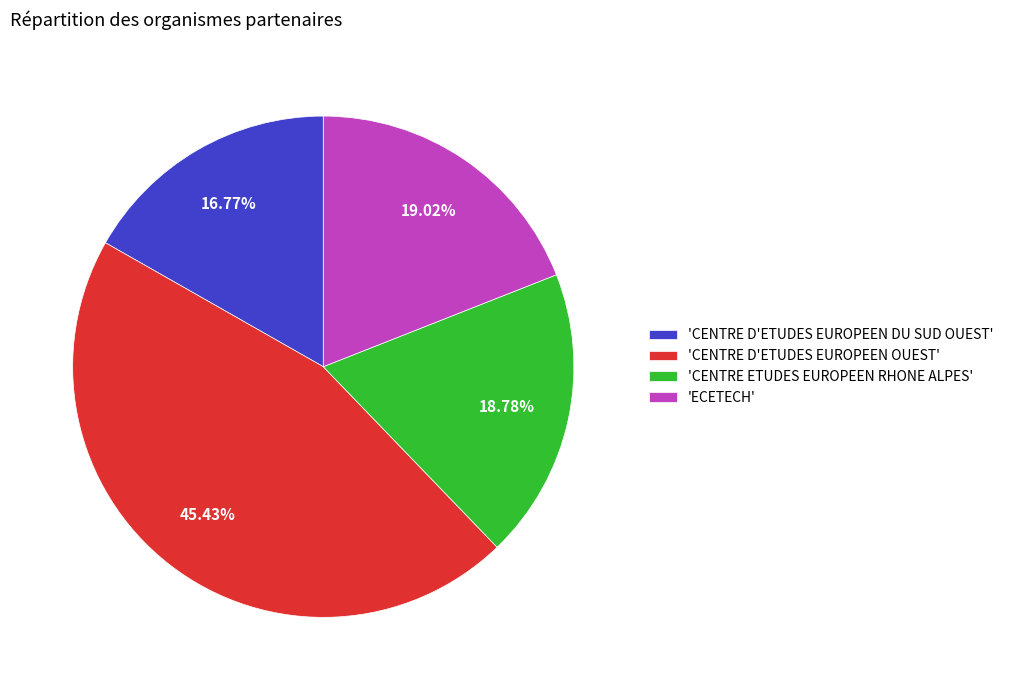

Do 'ECETECH' and 'CENTRE D'ETUDES EUROPEEN OUEST' together represent more than half of the pie?

Yes